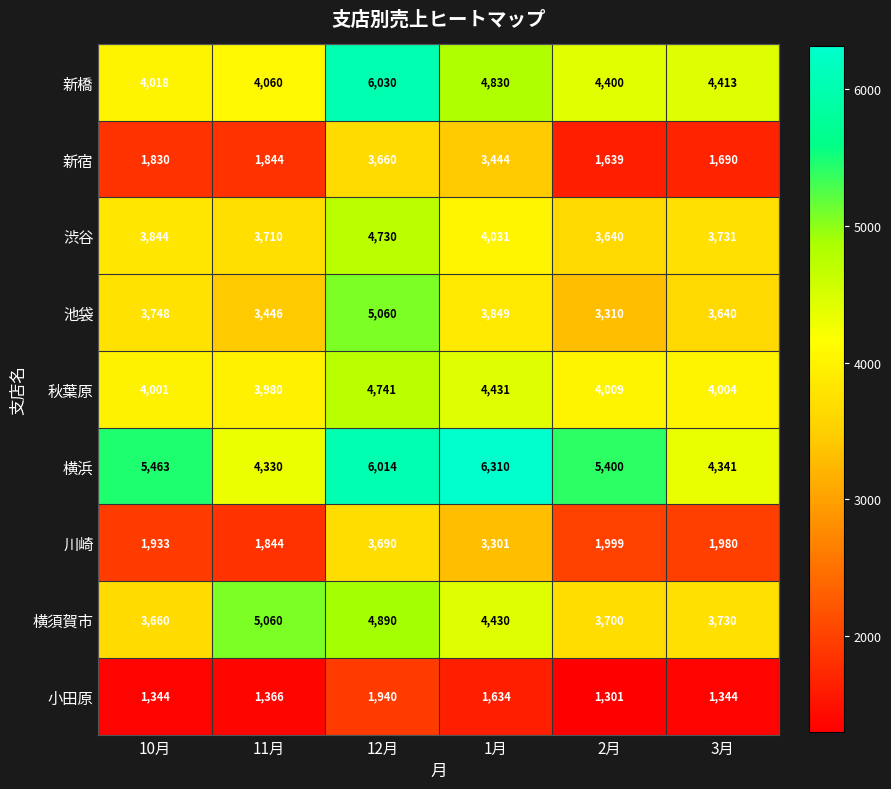

Is the value of 秋葉原 at 12月 greater than the value of 横須賀市 at 10月?

Yes